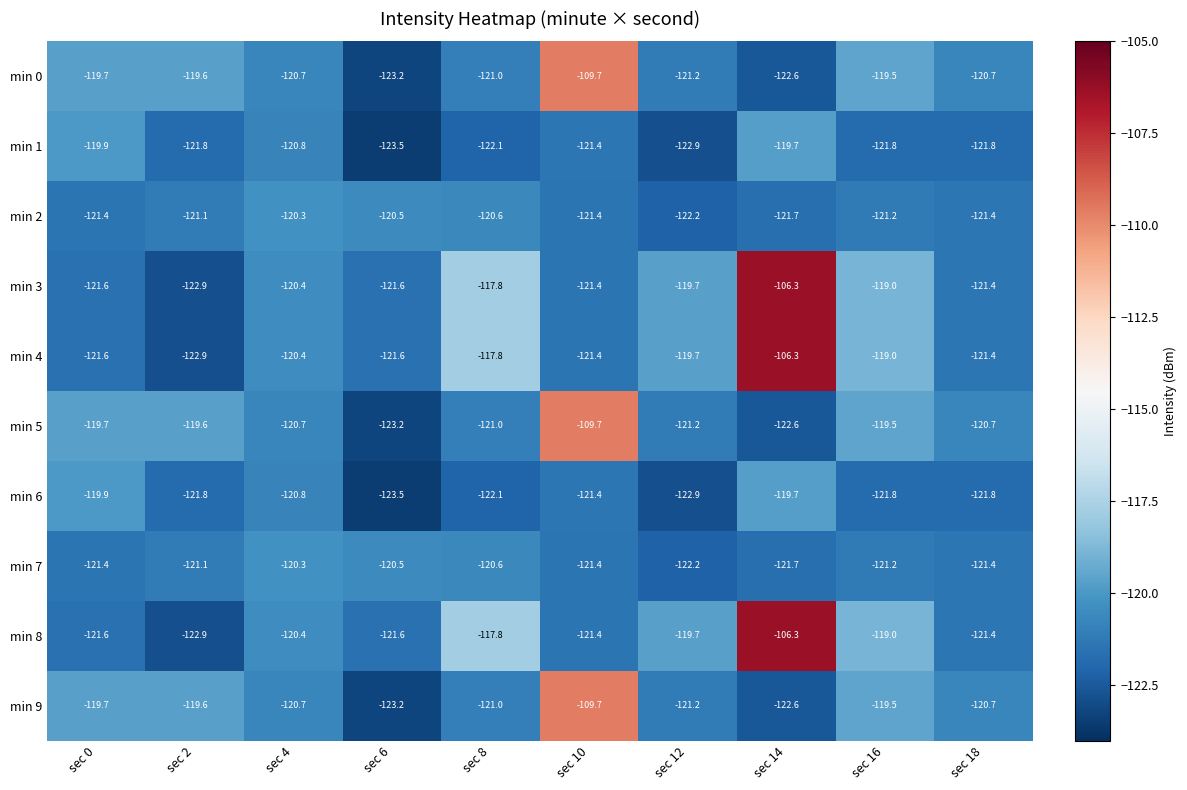

What is the sum of the min 8 values at sec 14 and sec 4?

-226.7